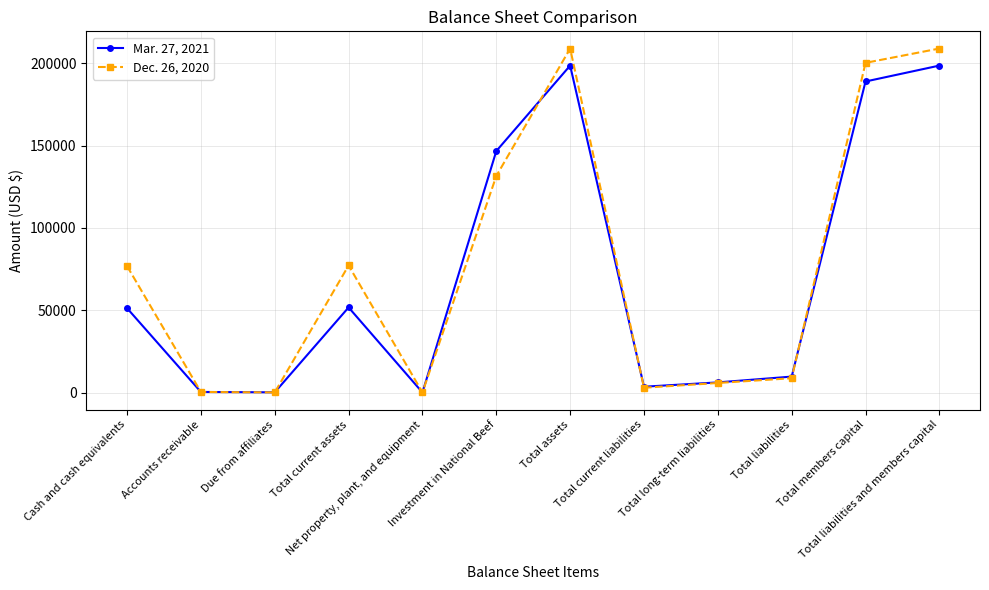

Rank the series by their maximum value, from lowest to highest.

Mar. 27, 2021, Dec. 26, 2020